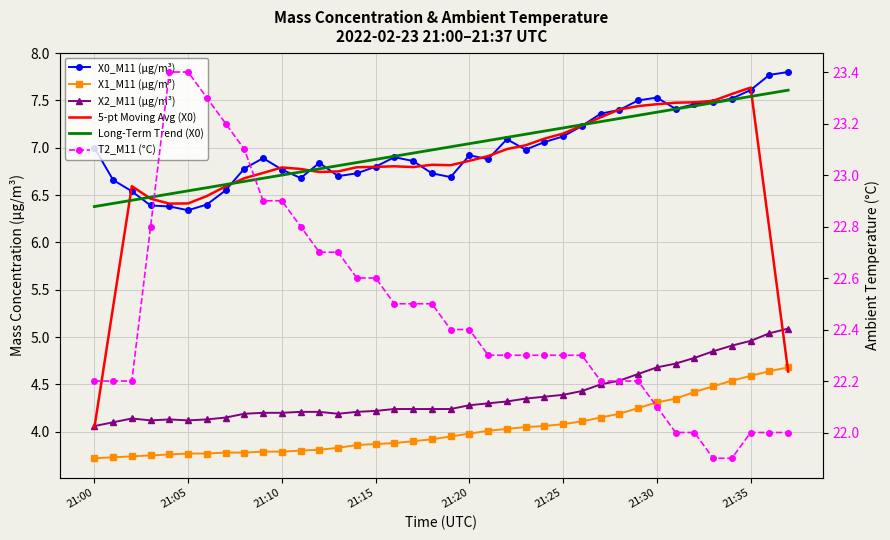

True or false: X1_M11 (μg/m³) has more than 0 interior local peaks.

False